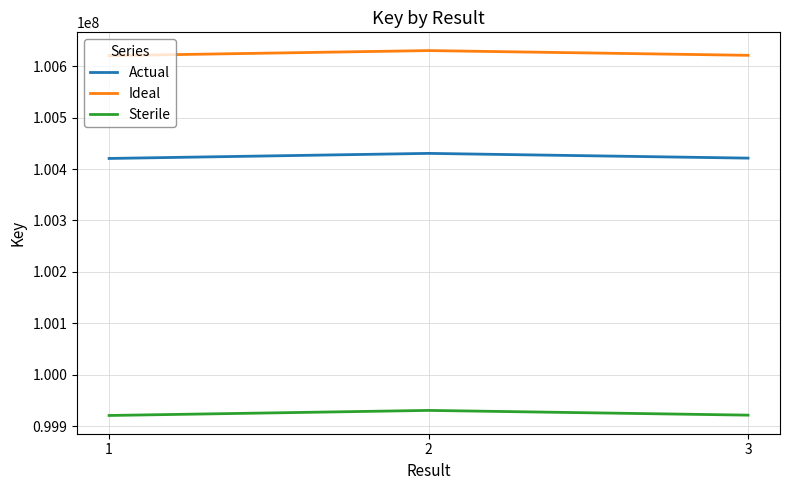

Is the value of Ideal at 2 greater than the value of Actual at 1?

Yes